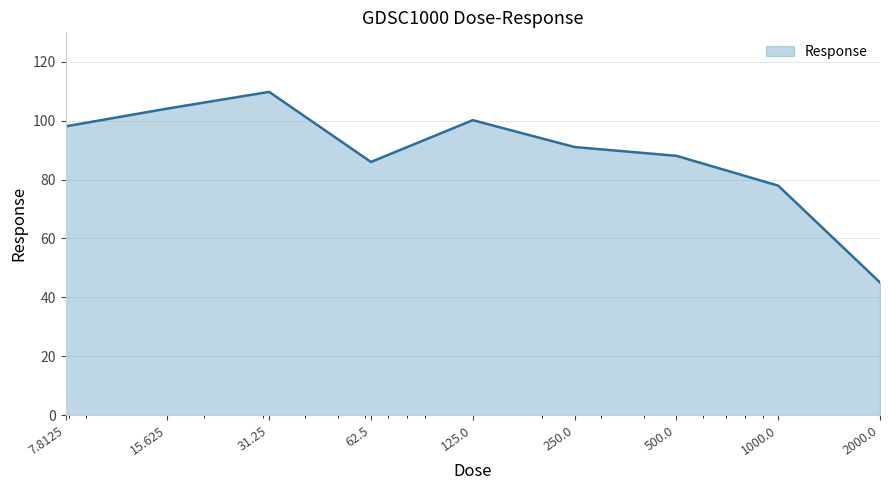

How many lines are shown in the chart?

1